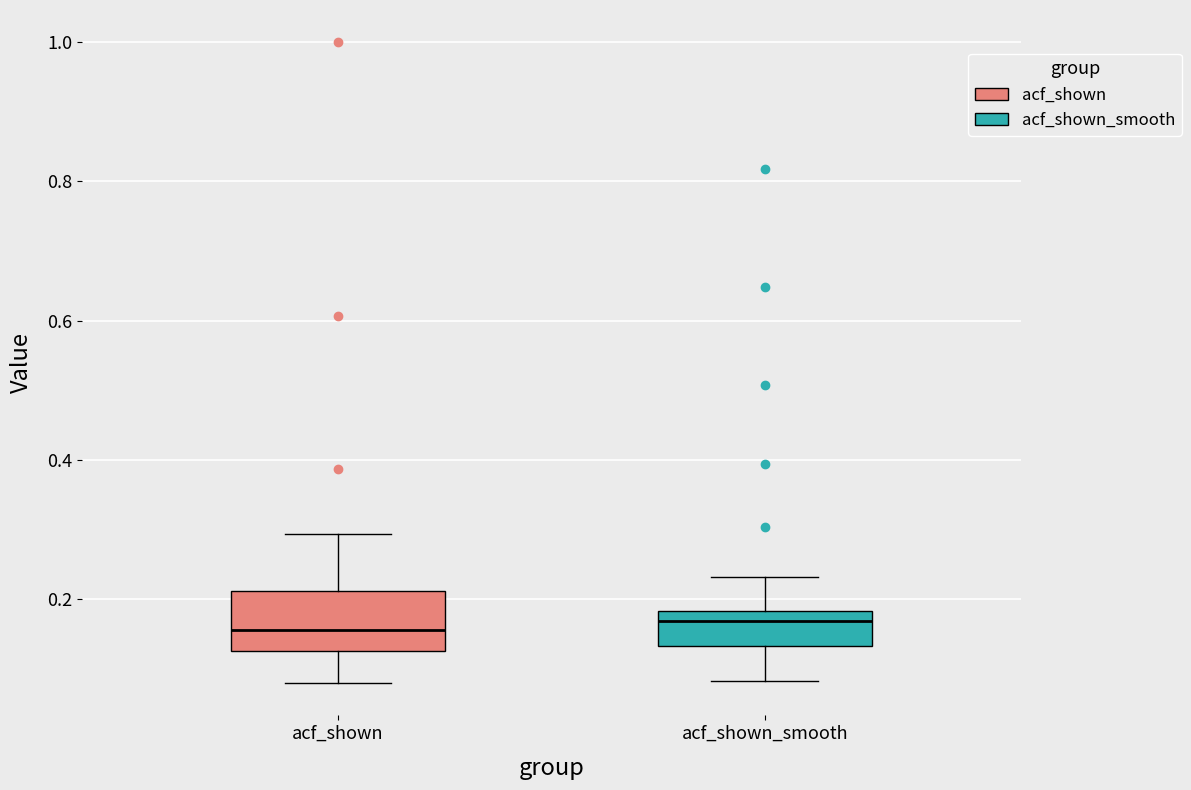

Reading left to right, transcribe this box plot: for each box, give where its median line is, the range the box spans, and where its two whiskers end, as read against the y-axis. The values are not printed on the chart, so give them approximately, as read against the axis.

acf_shown: median 0.16, box 0.12 to 0.22, whiskers 0.08 to 0.30
acf_shown_smooth: median 0.16, box 0.14 to 0.18, whiskers 0.08 to 0.24